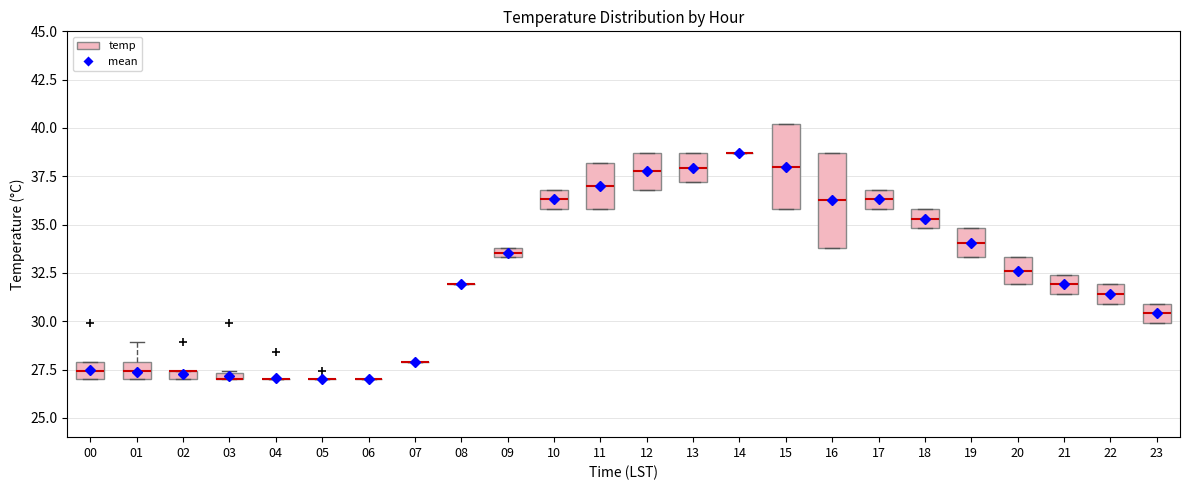

Which box is the tallest, from its lower edge to its upper edge?

16